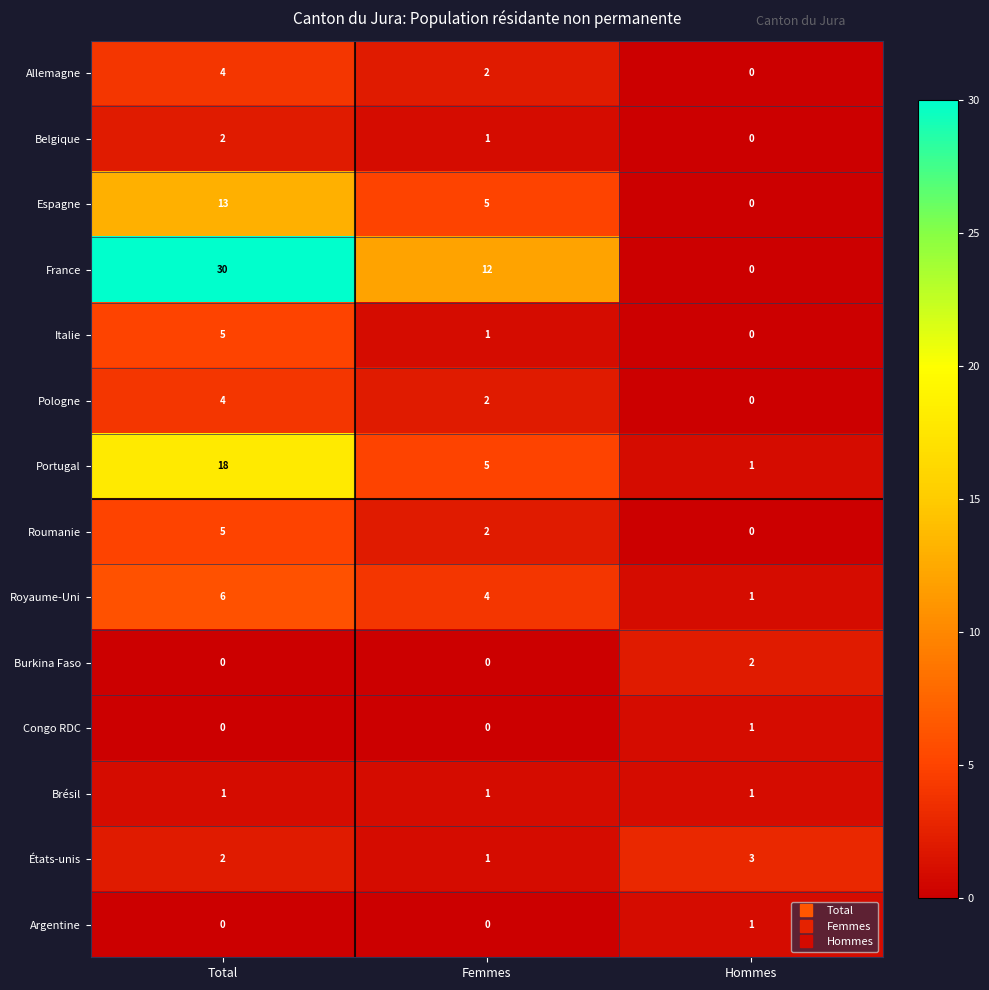

At which category is the sum across all series the highest?

Total